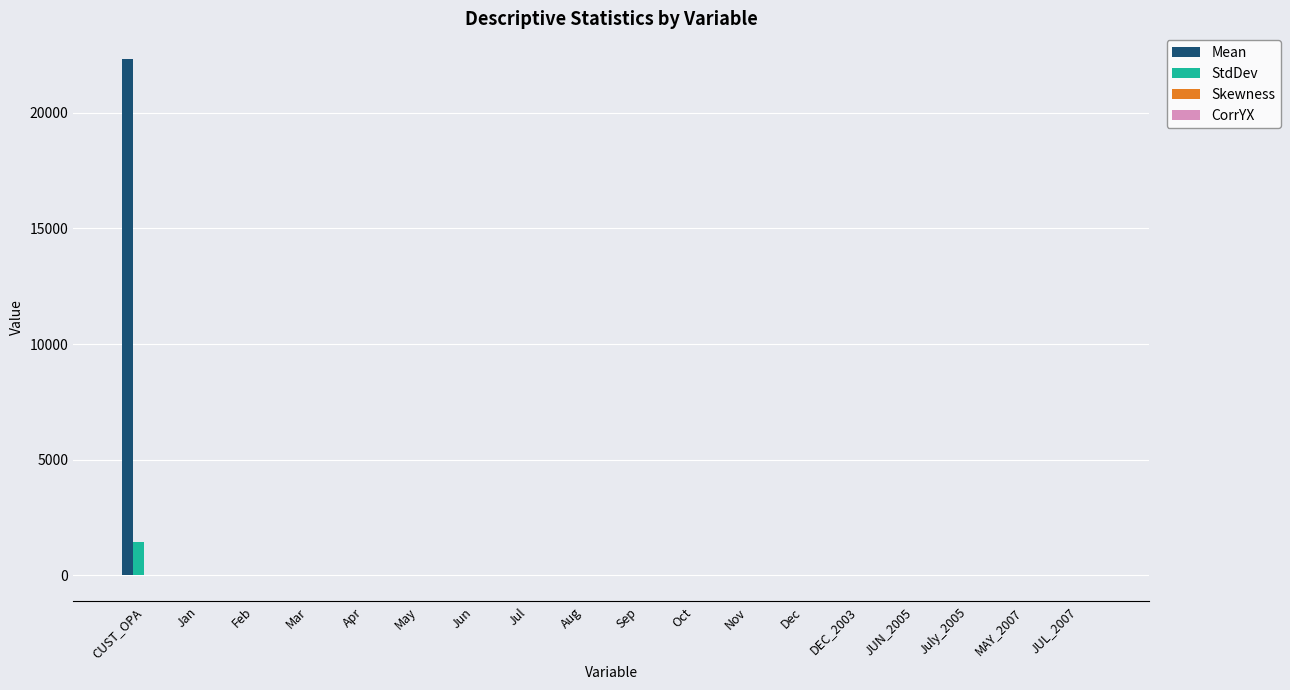

What is the greatest value displayed?

22315.9